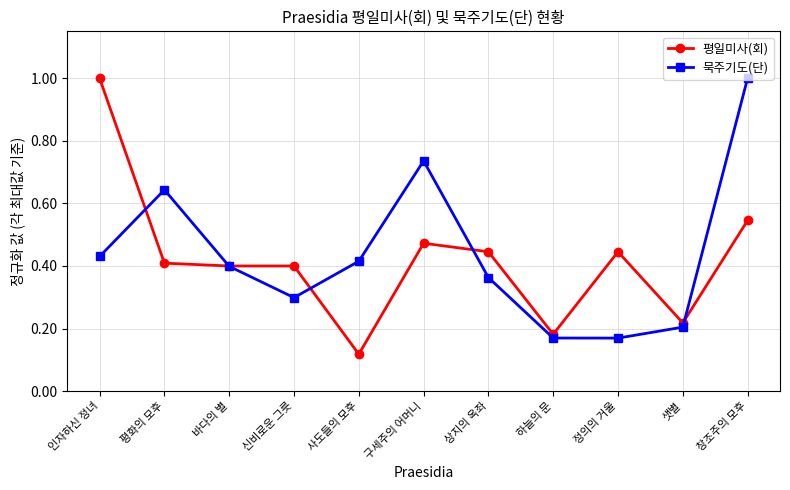

Between 평화의 모후 and 샛별, which series saw the biggest shift?

묵주기도(단)